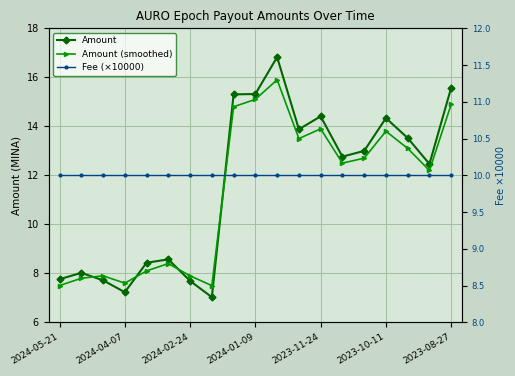

Which has a higher value, 11 or 2024-02-24?

11